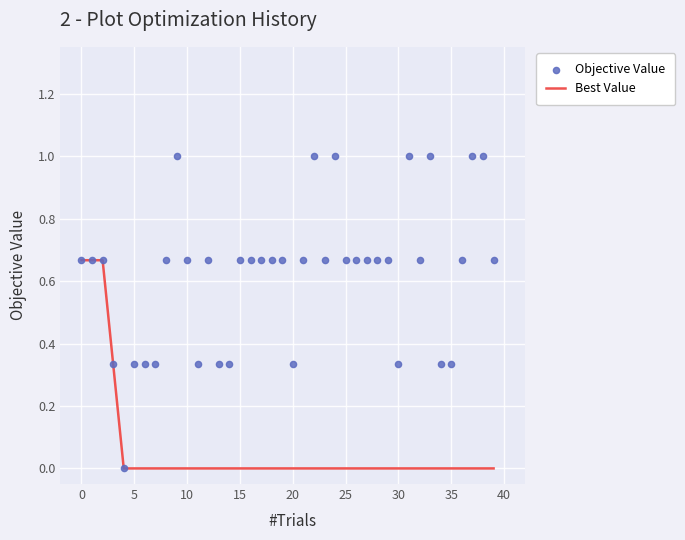

Which series has the largest total across all categories?

Objective Value